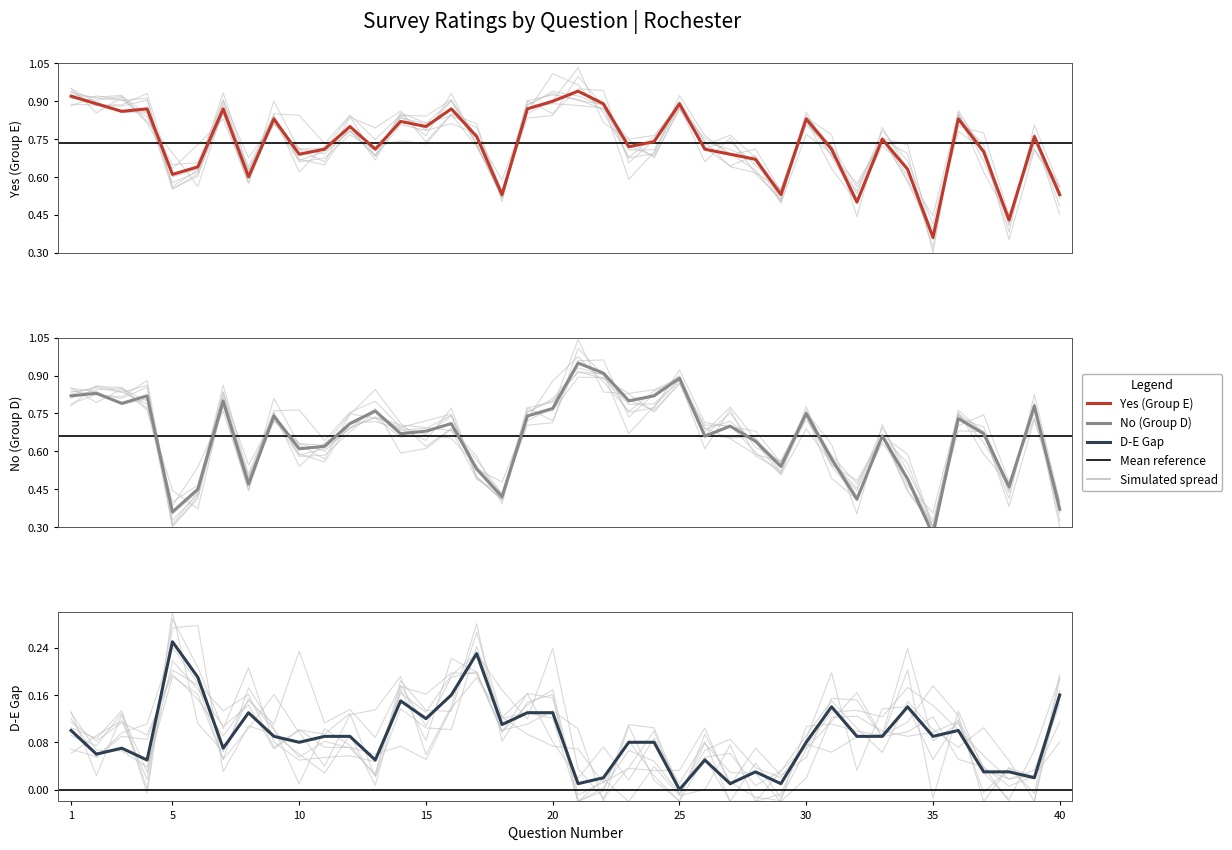

Reading left to right, list all the values displayed in this chart.

Yes: 0.9	0.9	0.9	0.9	0.6	0.6	0.9	0.6	0.8	0.7	0.7	0.8	0.7	0.8	0.8	0.9	0.8	0.5	0.9	0.9	0.9	0.9	0.7	0.7	0.9	0.7	0.7	0.7	0.5	0.8	0.7	0.5	0.8	0.6	0.4	0.8	0.7	0.4	0.8	0.5
No: 0.8	0.8	0.8	0.8	0.4	0.5	0.8	0.5	0.7	0.6	0.6	0.7	0.8	0.7	0.7	0.7	0.5	0.4	0.7	0.8	0.9	0.9	0.8	0.8	0.9	0.7	0.7	0.6	0.5	0.8	0.6	0.4	0.7	0.5	0.3	0.7	0.7	0.5	0.8	0.4
D-E Gap: 0.1	0.1	0.1	0.1	0.2	0.2	0.1	0.1	0.1	0.1	0.1	0.1	0.1	0.1	0.1	0.2	0.2	0.1	0.1	0.1	0.0	0.0	0.1	0.1	0.0	0.1	0.0	0.0	0.0	0.1	0.1	0.1	0.1	0.1	0.1	0.1	0.0	0.0	0.0	0.2